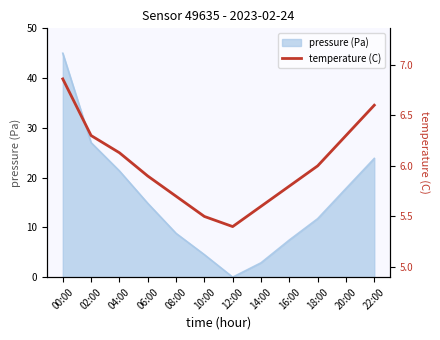

How many points are lower than both their immediate neighbors (excluding endpoints)?

1